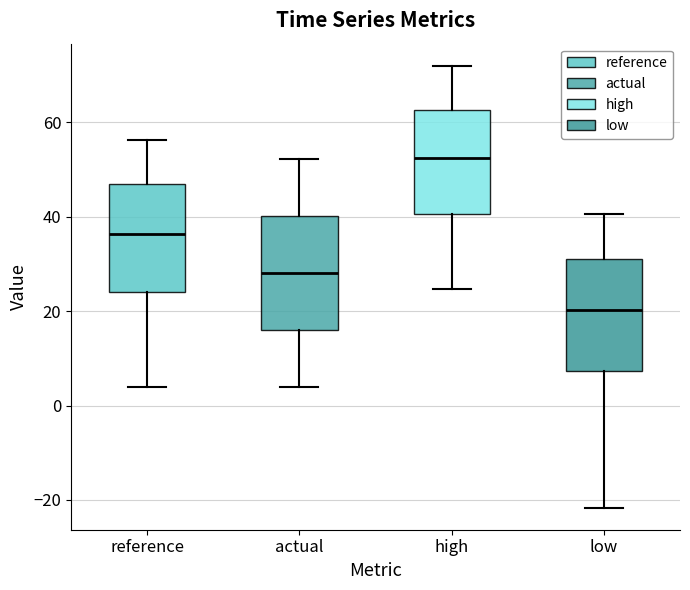

Where does the lower whisker of the box for reference end on the y-axis? The values are not printed on the chart, so give them approximately, as read against the axis.

4